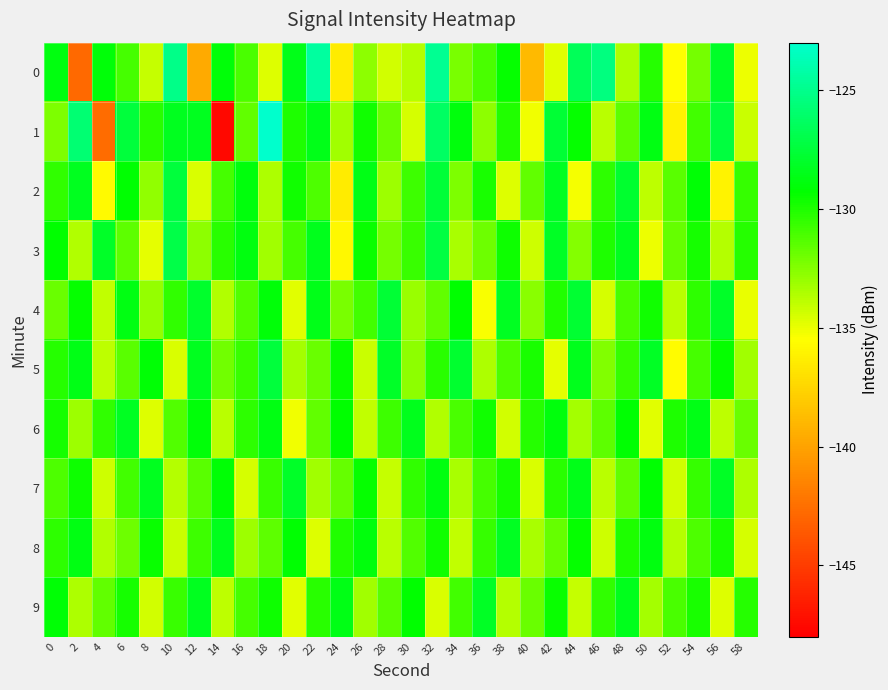

What is the total value across all series at 16?

-1311.4